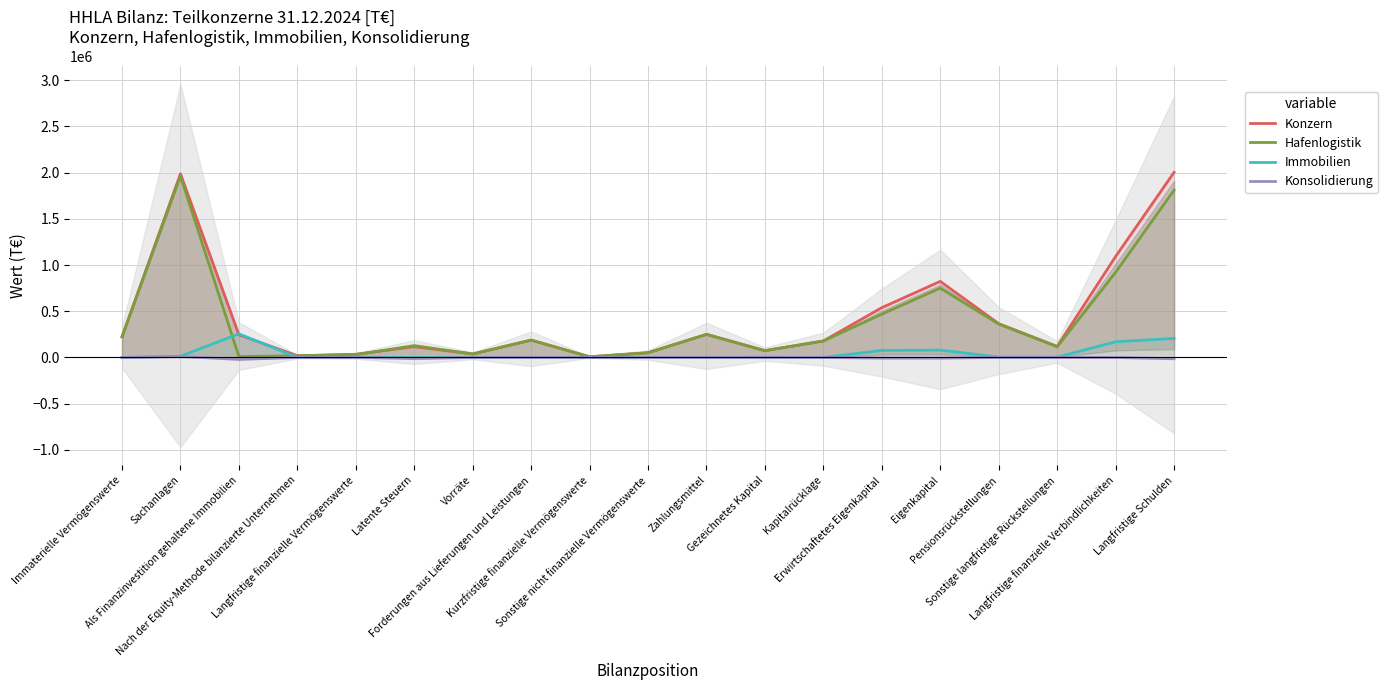

Is it true that Immobilien equals 339661 at Als Finanzinvestition gehaltene Immobilien?

False